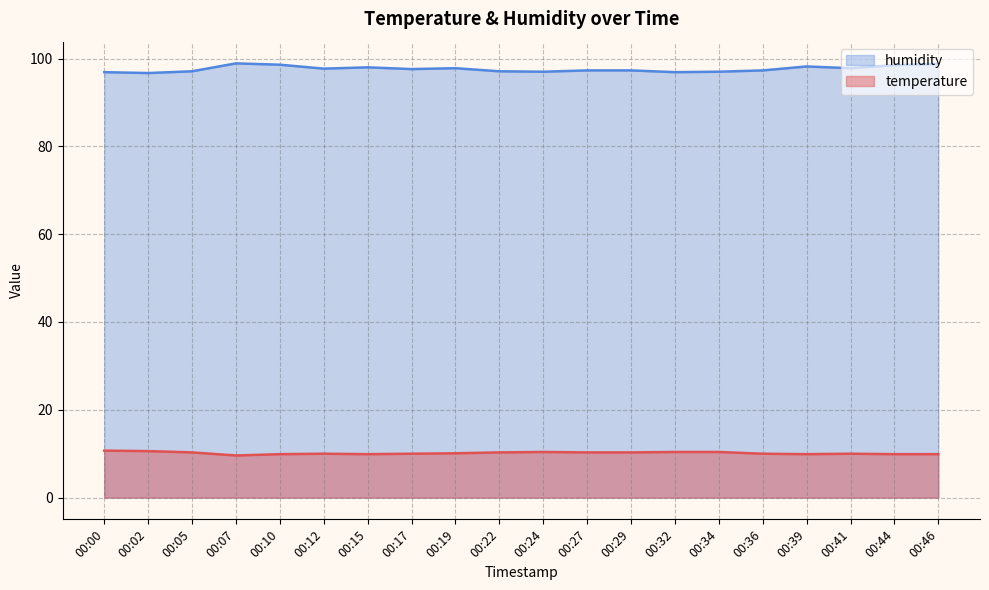

Count the number of data series in this chart.

2